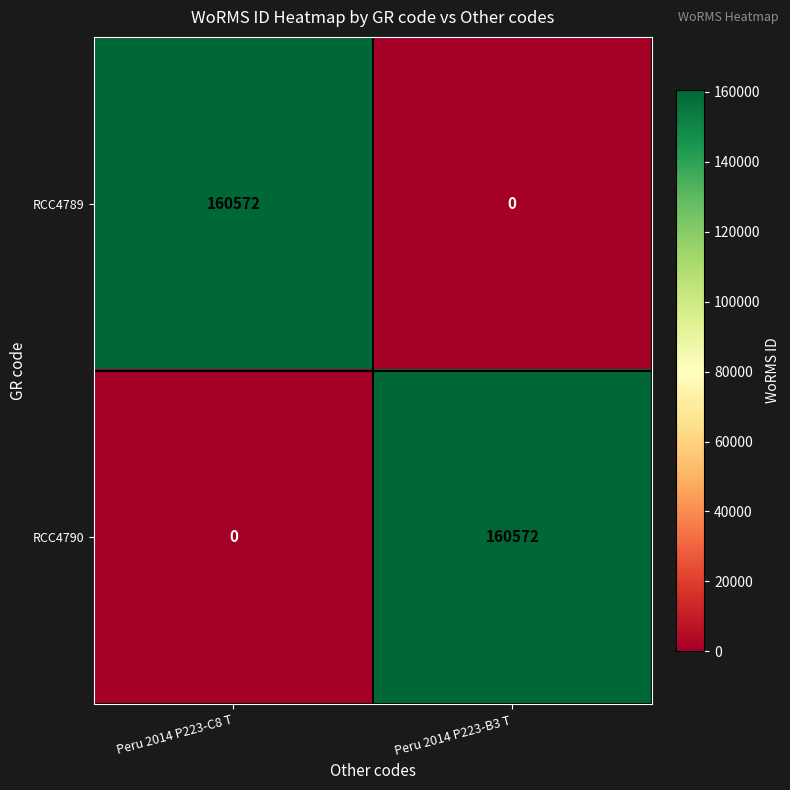

What is the difference between the highest and lowest values at Peru 2014 P223-B3 T?

160572